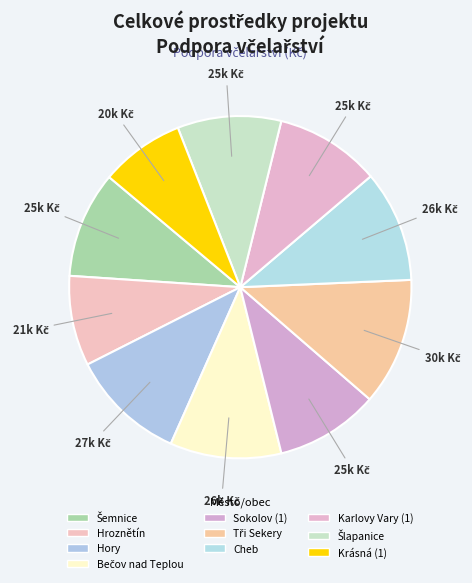

To the nearest percent, what portion does Šemnice represent?

10%